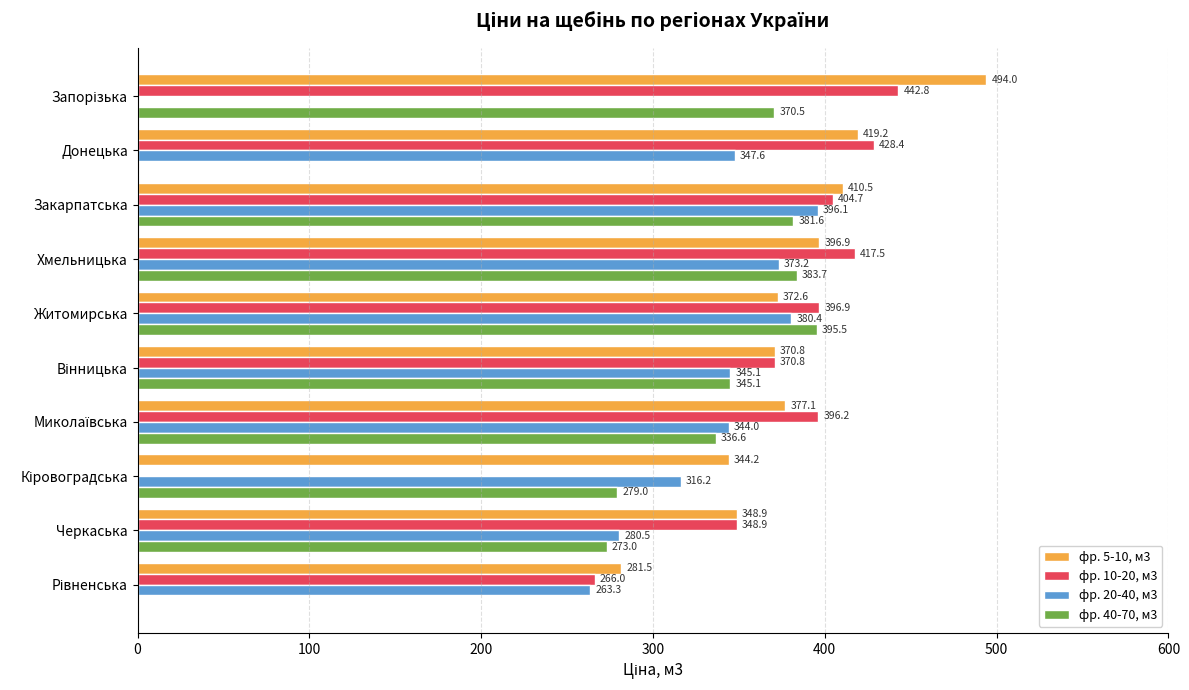

At which category is the sum across all series the highest?

Закарпатська